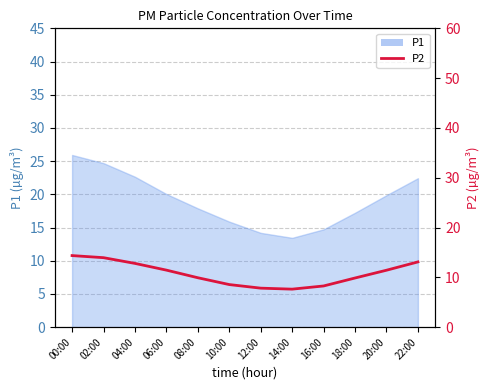

How many interior local valleys (lower than both neighbors) does the data have?

1